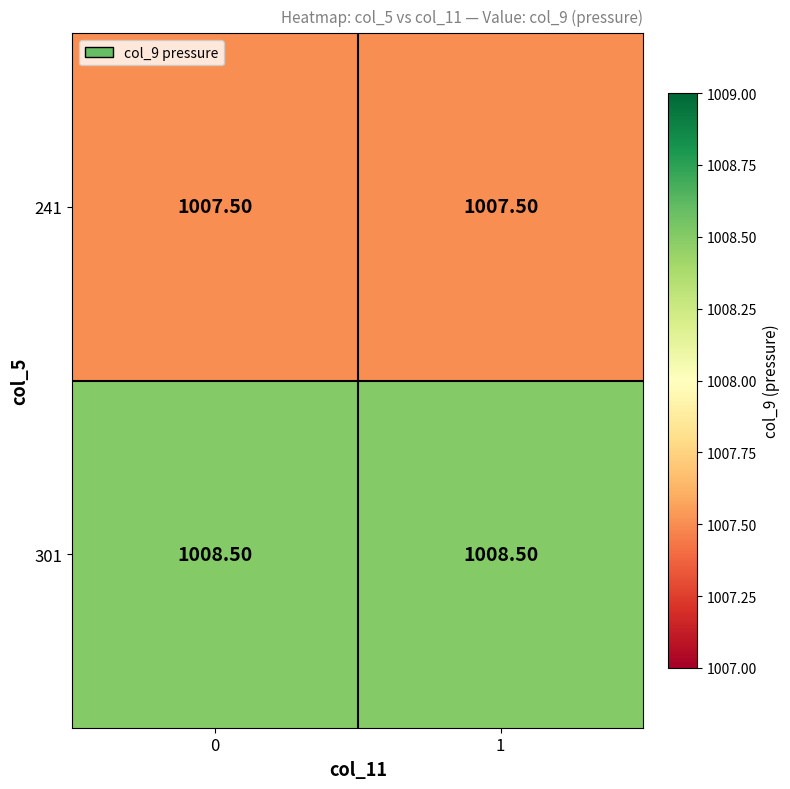

What is the difference between the highest and lowest values at 0?

1.0